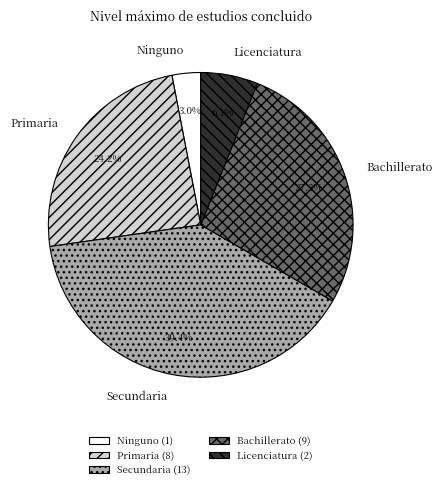

What percentage is NOT represented by Primaria?

75.8%